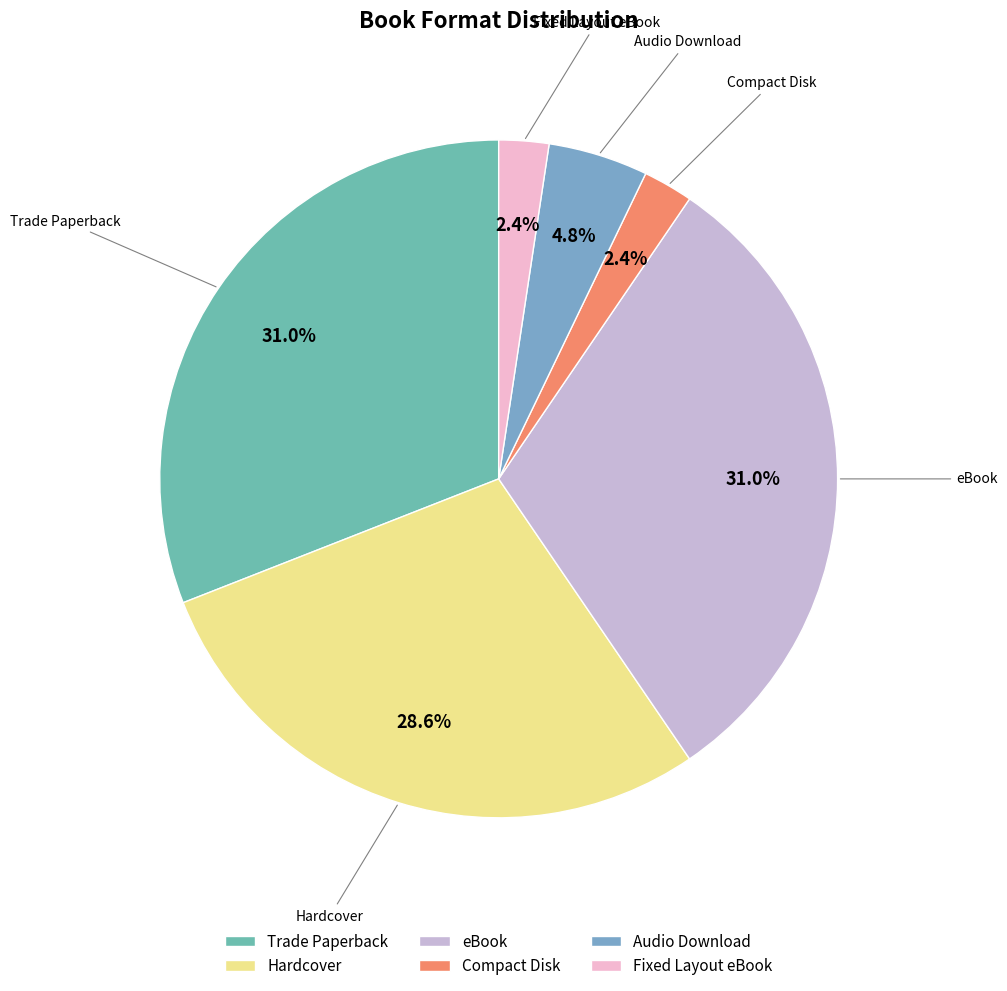

How many slices are in this pie chart?

6